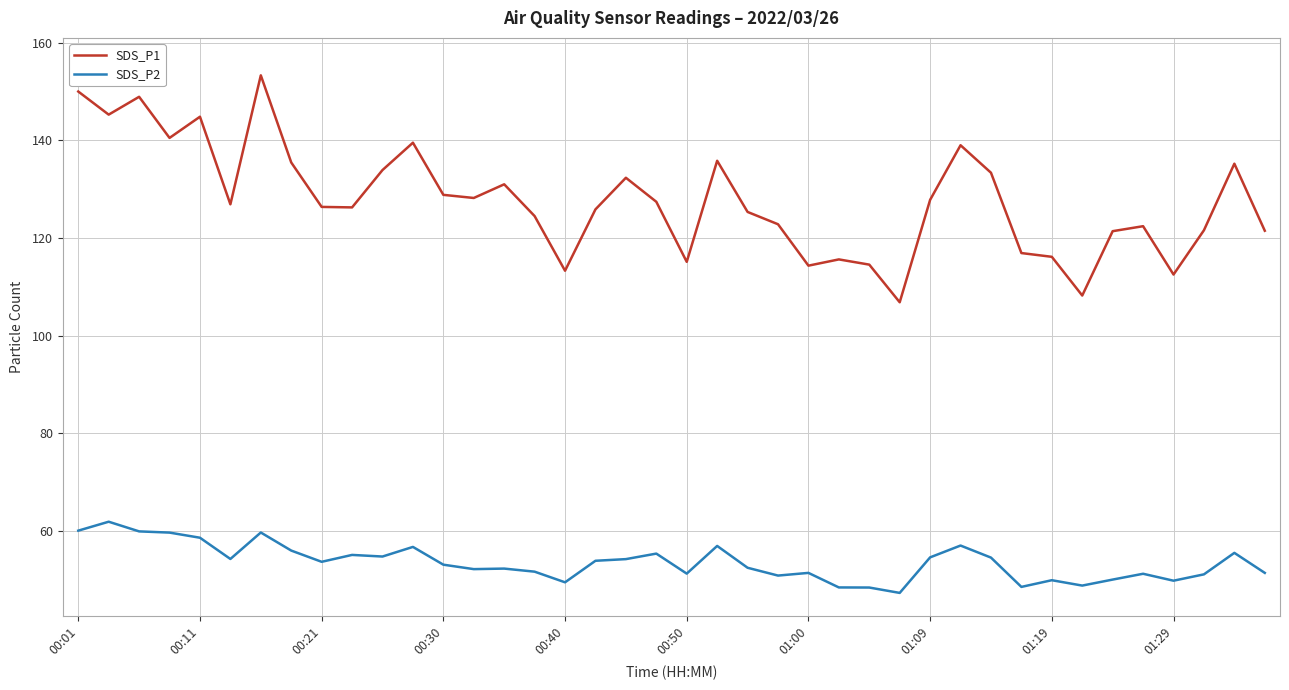

Rank the series by their average value, from lowest to highest.

SDS_P2, SDS_P1